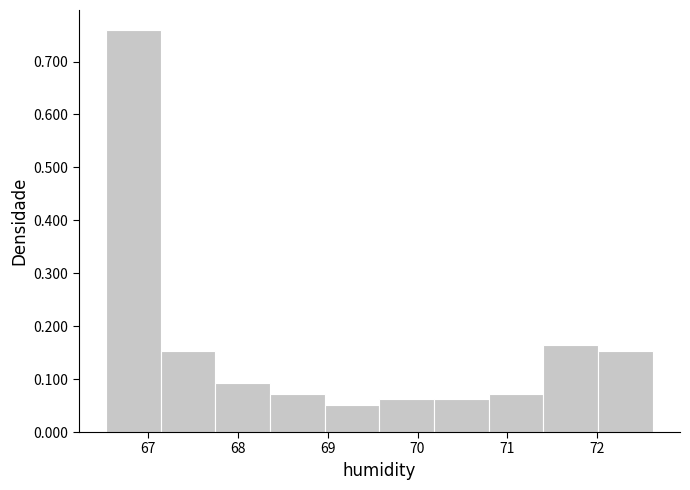

Reading left to right, list every bar in this chart as the range it spans on the x-axis followed by its height. Neither the bar edges nor the heights are printed on the chart, so give them approximately, as read against the axes.

66.5 to 67.1: 0.76
67.1 to 67.7: 0.15
67.7 to 68.4: 0.09
68.4 to 69.0: 0.07
69.0 to 69.6: 0.05
69.6 to 70.2: 0.06
70.2 to 70.8: 0.06
70.8 to 71.4: 0.07
71.4 to 72.0: 0.16
72.0 to 72.6: 0.15